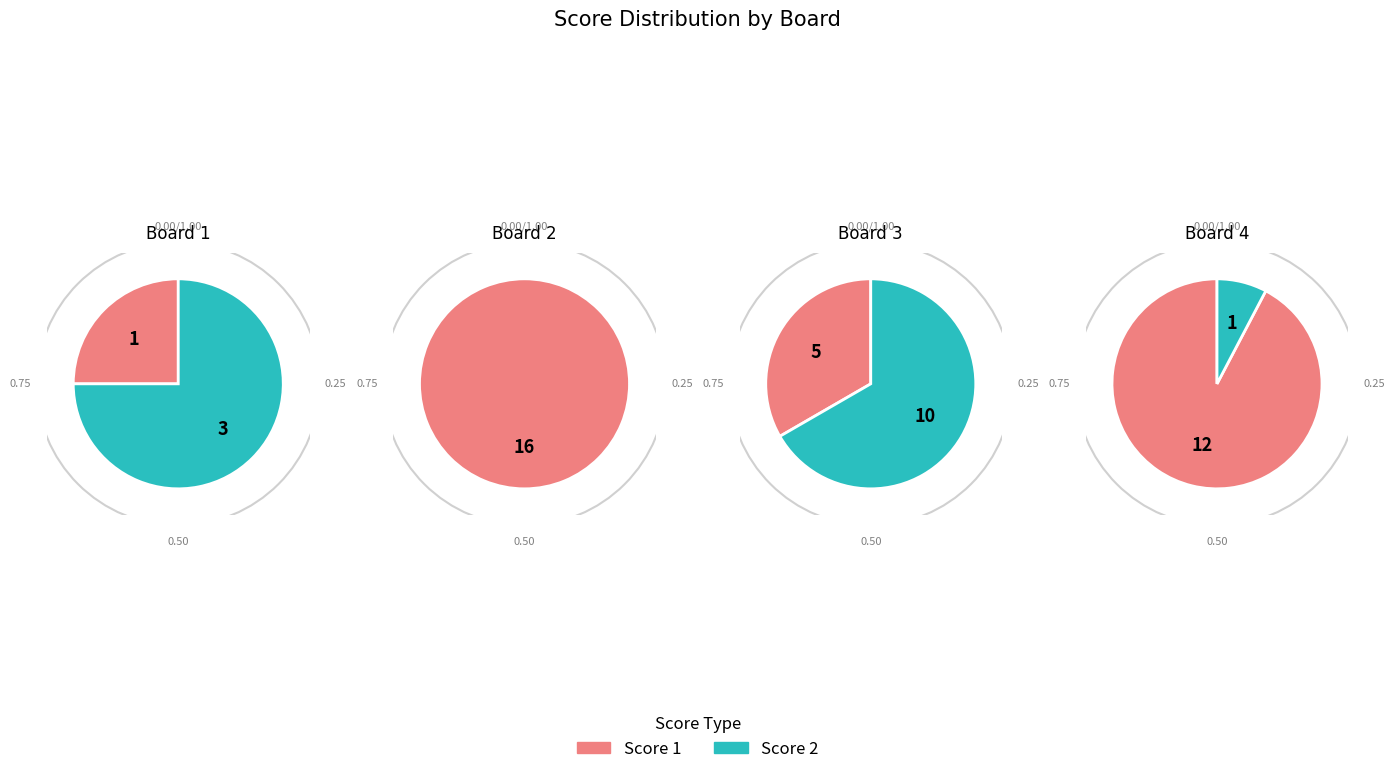

How many segments does this pie chart have?

4